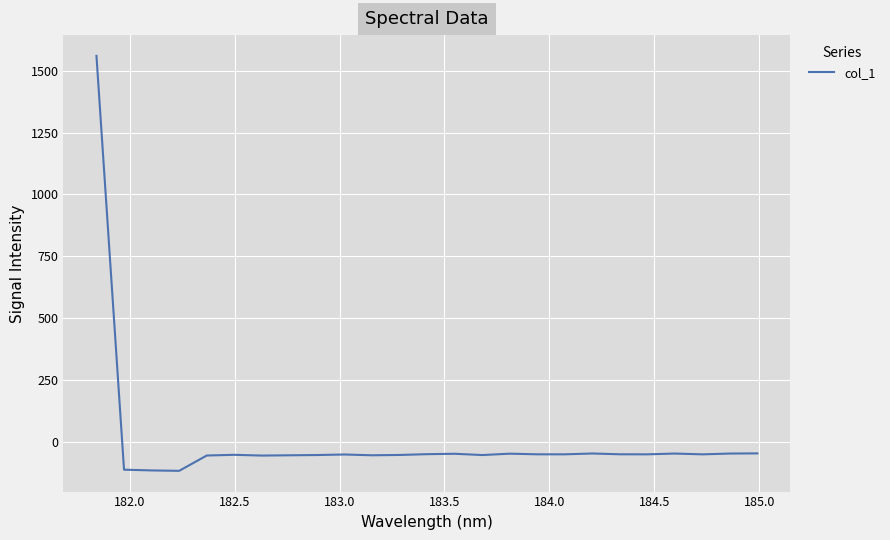

What is the difference between the maximum and minimum values?

1679.1